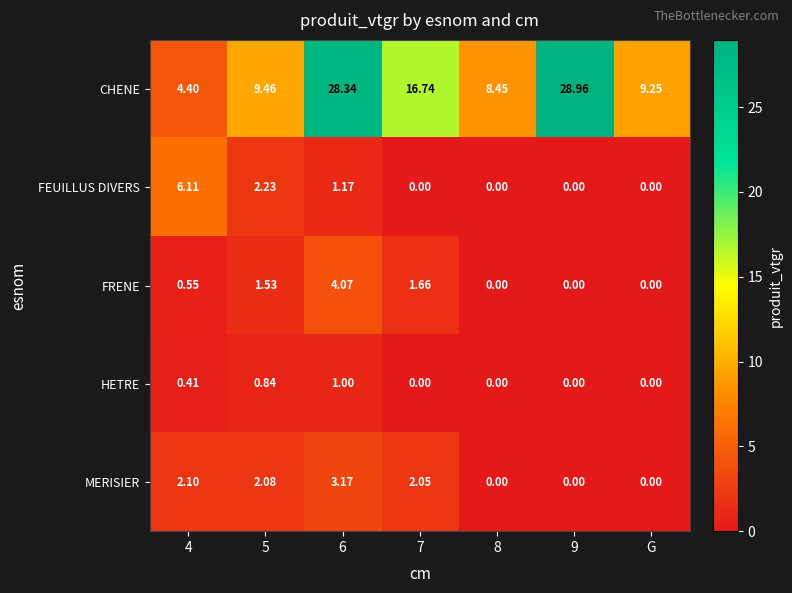

Which series has the largest total across all categories?

CHENE